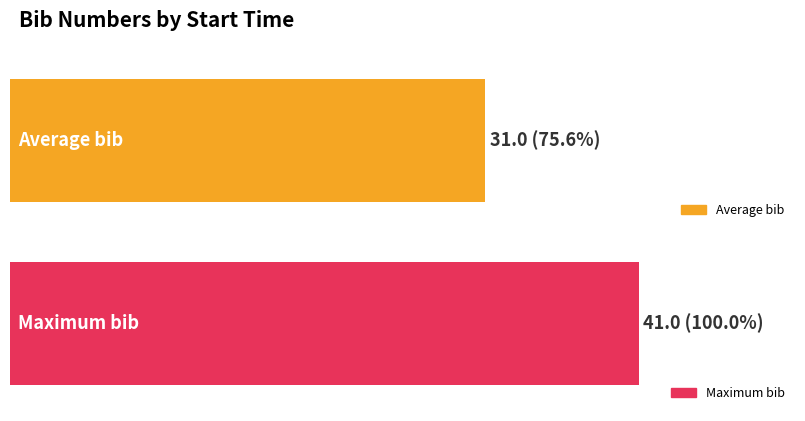

The chart shows a value of 34 at 13:21:00. True or false?

False